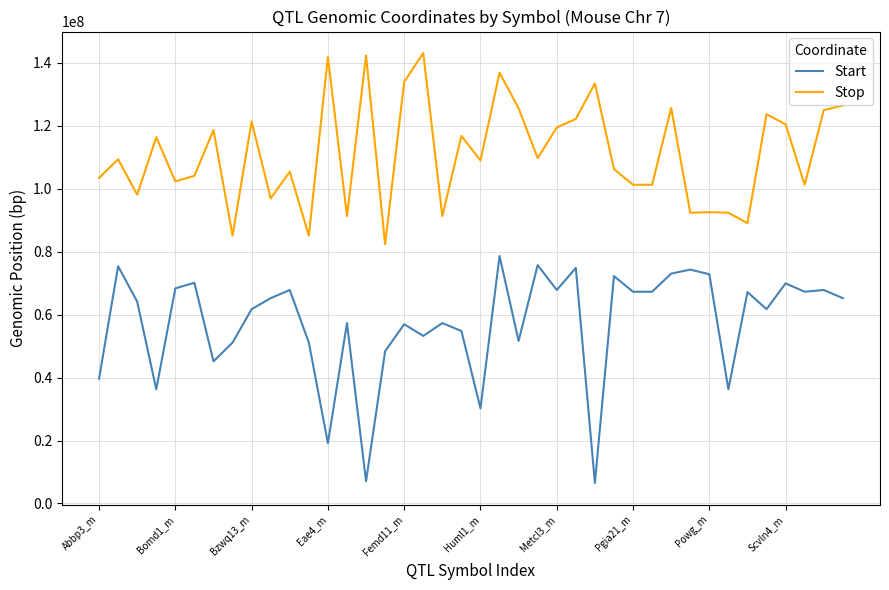

Rank the series by their average value, from lowest to highest.

Start, Stop